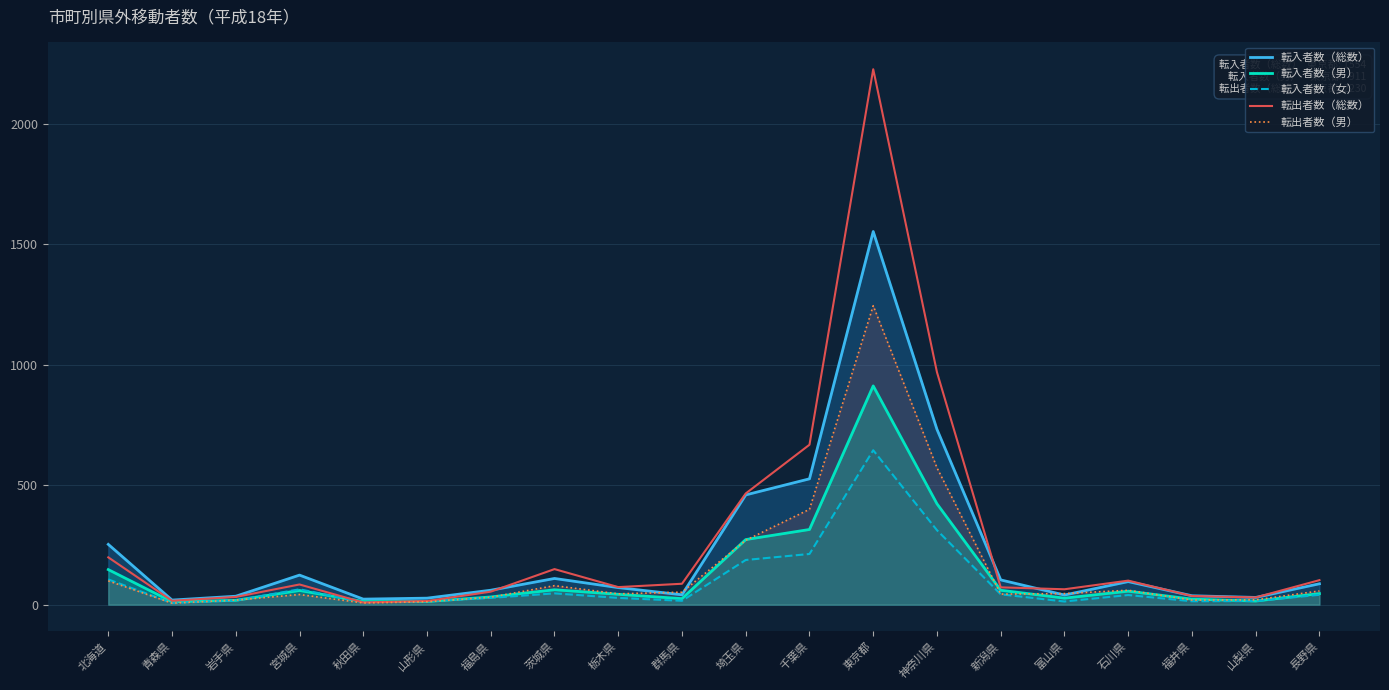

The value of 転出者数（男） at 福島県 is 22. True or false?

False